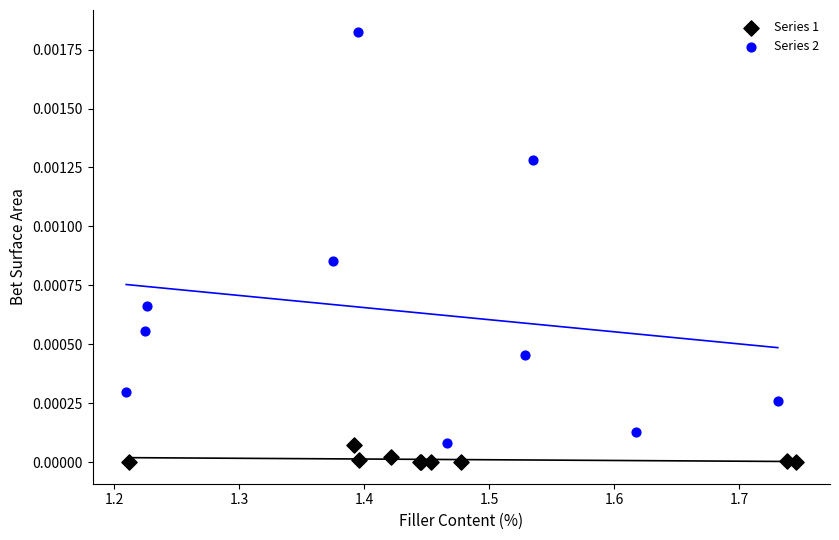

Which series has the widest spread of Y values?

Series 2